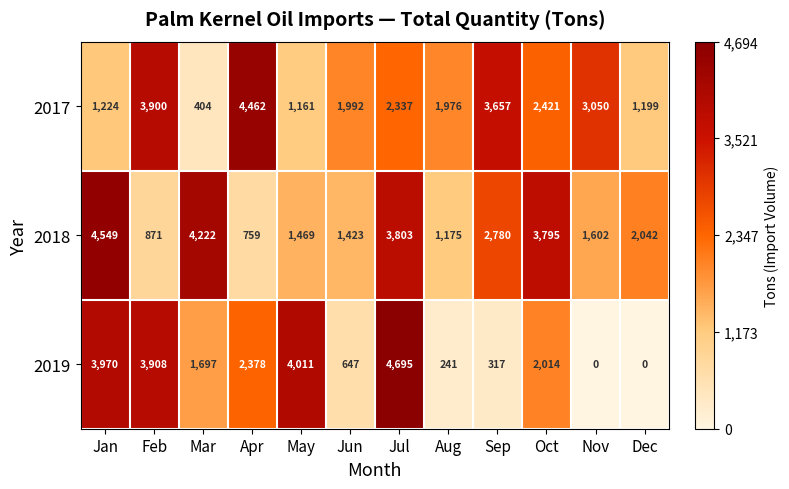

At which label is 2019 closest to 2347?

Apr